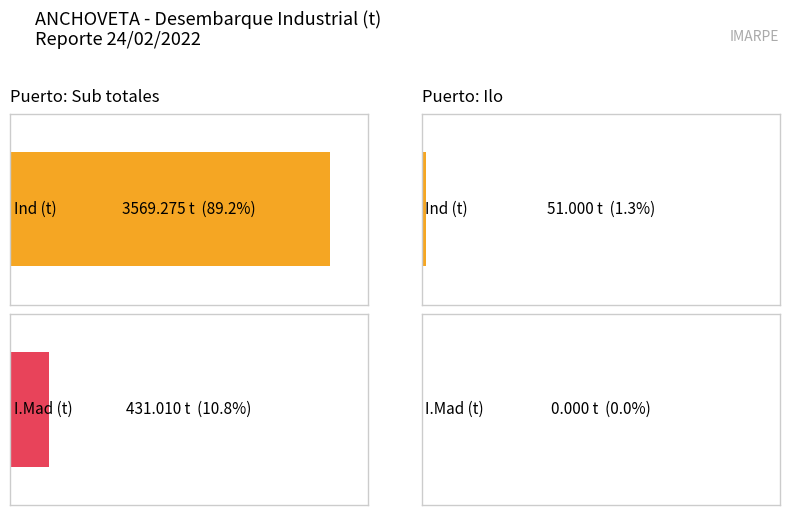

Rank the series at Ilo from highest to lowest value.

Ind, I.Mad